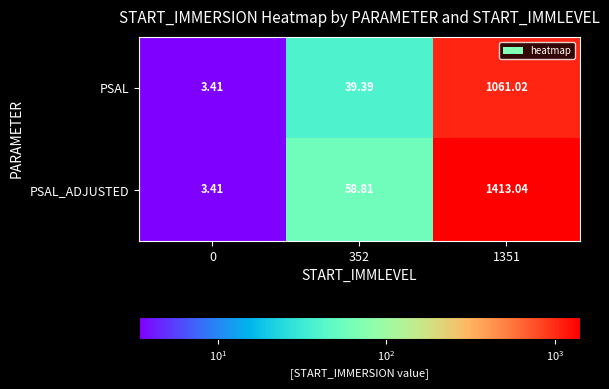

At how many categories does at least one series exceed 47?

2